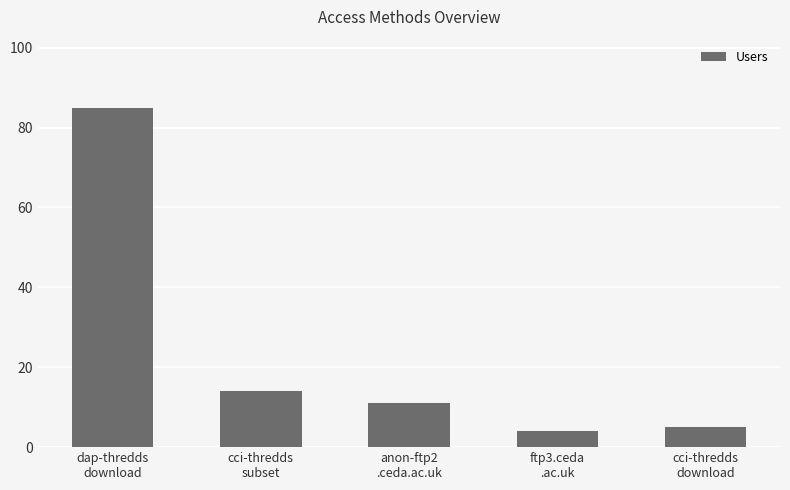

Reading left to right, transcribe all the data shown in this chart.

dap-thredds
download=85	cci-thredds
subset=14	anon-ftp2
.ceda.ac.uk=11	ftp3.ceda
.ac.uk=4	cci-thredds
download=5